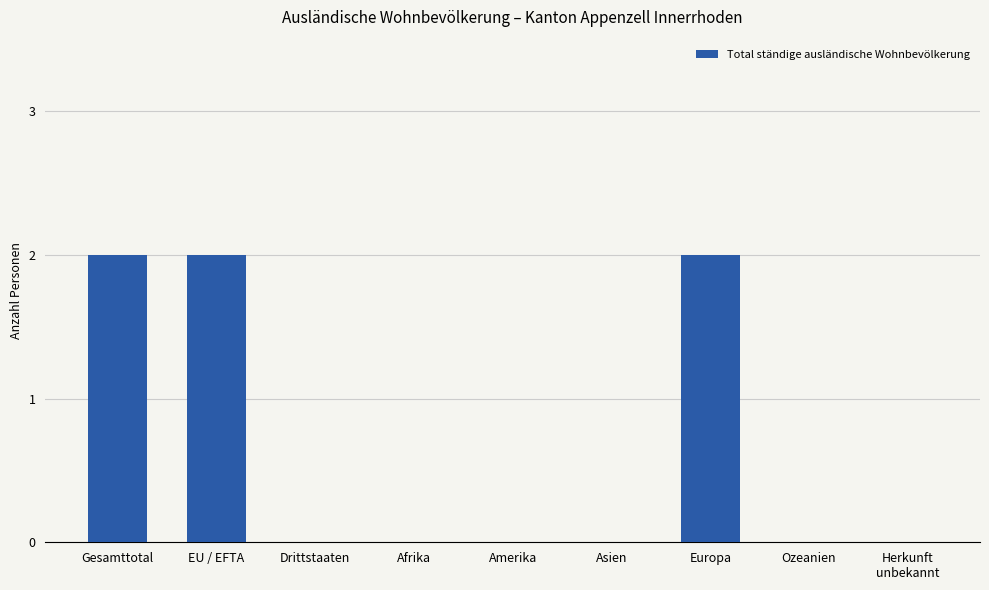

What is the sum of all values?

6